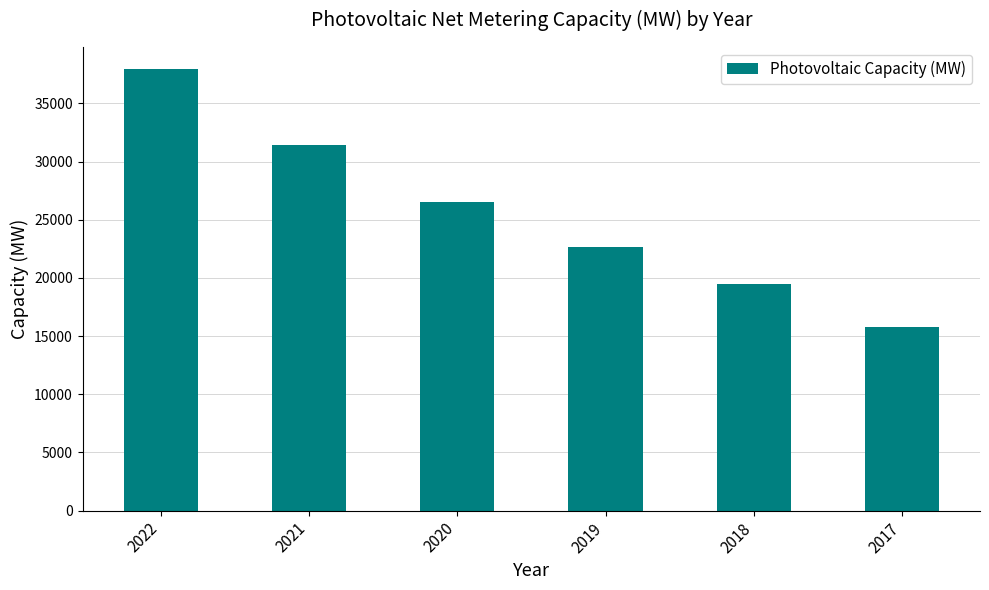

Reading right to left, what are all the values shown in this chart?

2017=15804.6	2018=19443.4	2019=22658.1	2020=26509.5	2021=31428.9	2022=37954.6